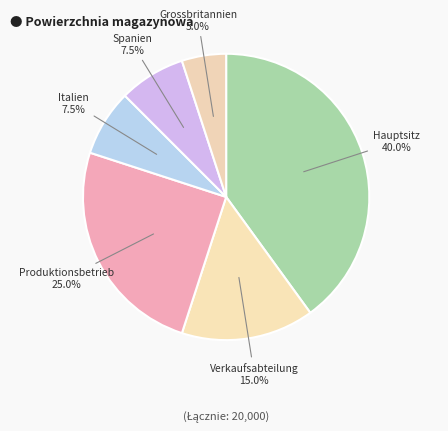

Count the number of slices in the pie.

6